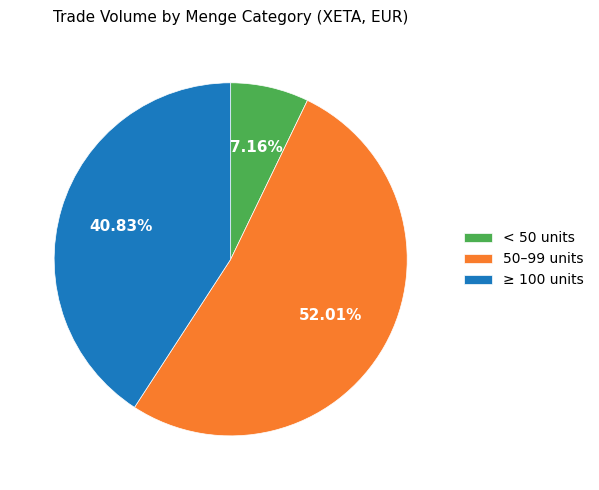

Do 50–99 units and ≥ 100 units together represent more than half of the pie?

Yes